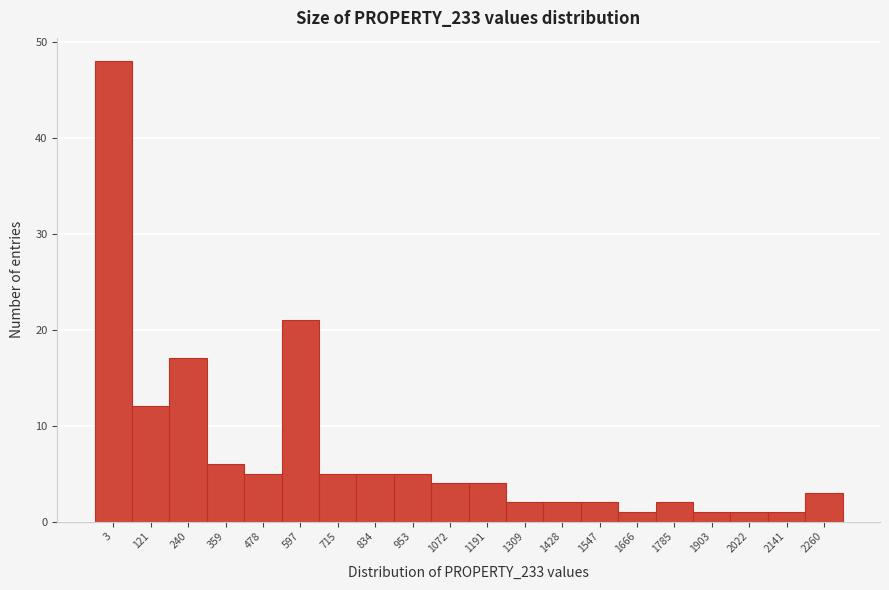

Reading left to right, extract all data points from this chart.

48	12	17	6	5	21	5	5	5	4	4	2	2	2	1	2	1	1	1	3